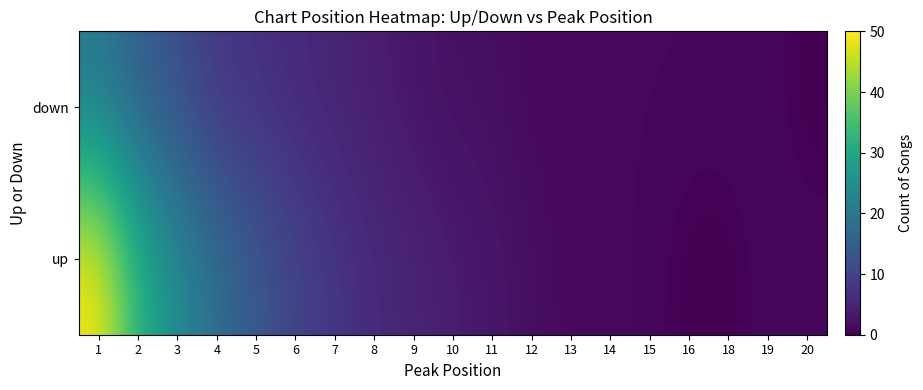

Rank the series by their average value, from lowest to highest.

down, up